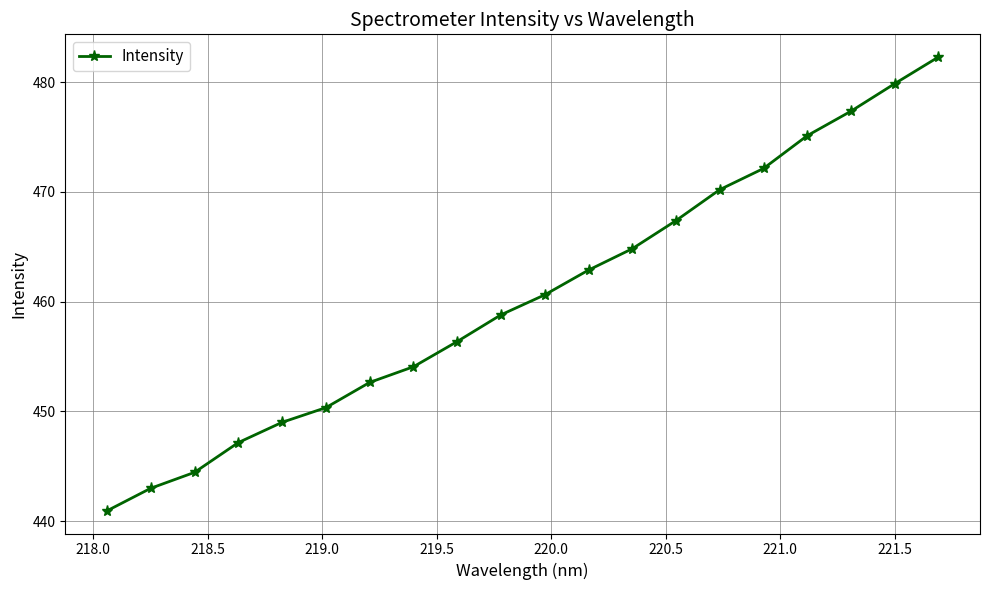

What is the difference between the maximum and minimum values?

41.3